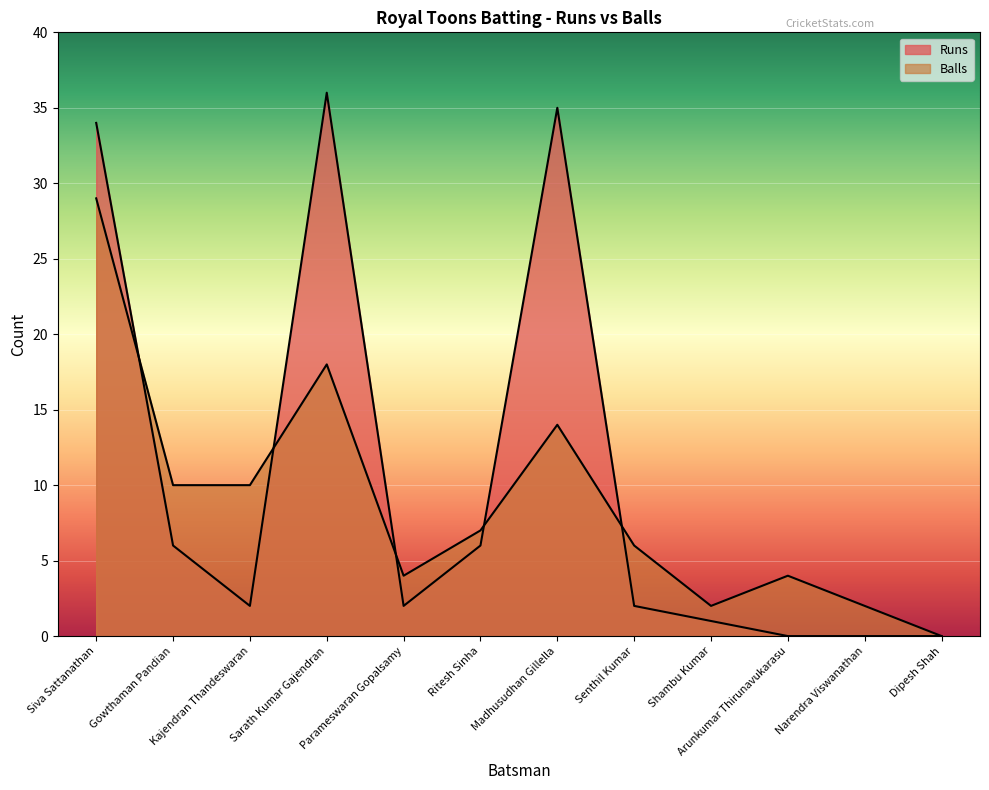

What is the label of the 6th point from the right?

Madhusudhan Gillella